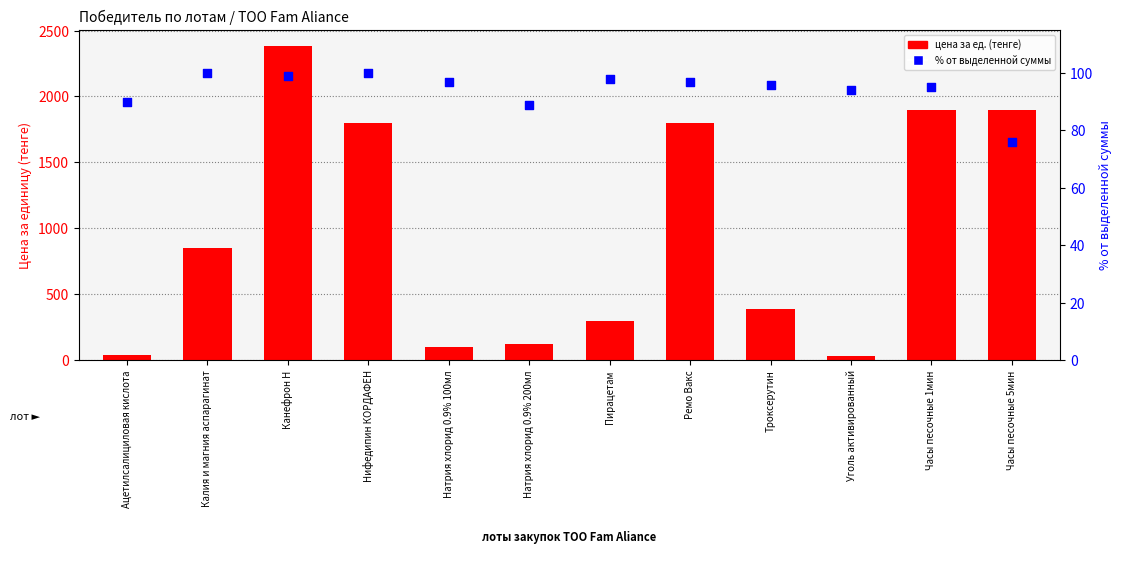

Which series contains the highest Y value?

цена за ед. (тенге)